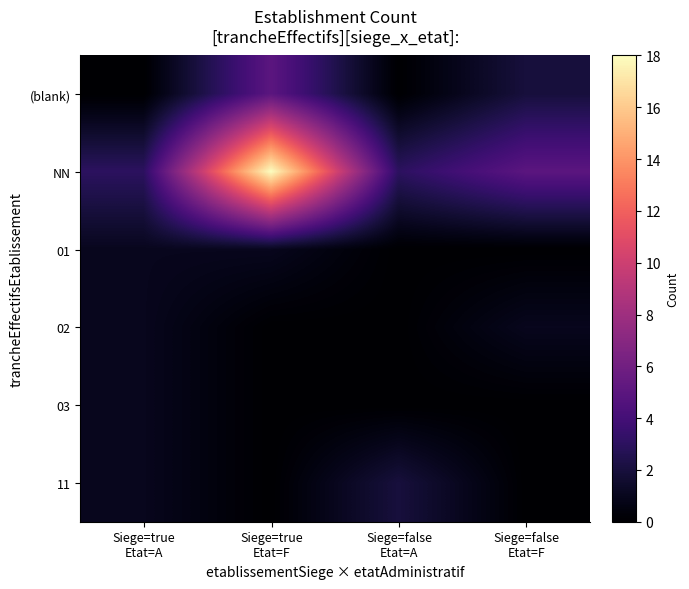

Which category has the lowest value across all series?

Siege=true
Etat=A